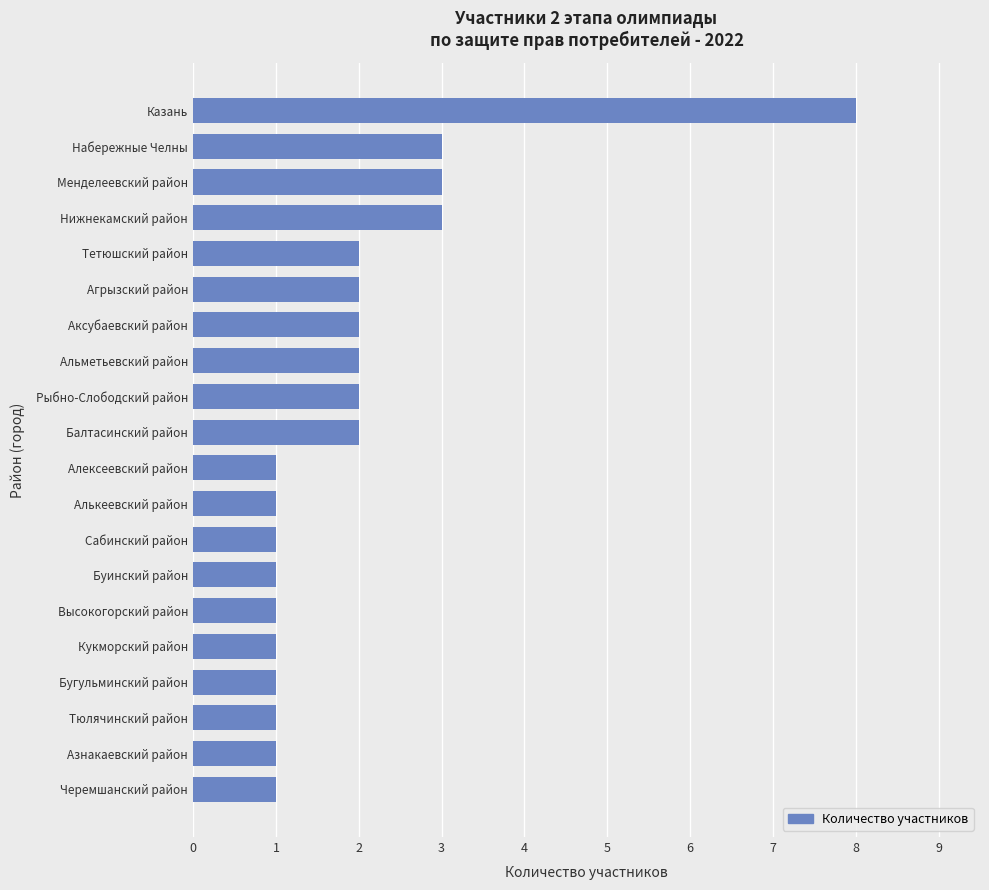

Is it true that the value at Рыбно-Слободский район is 3?

False